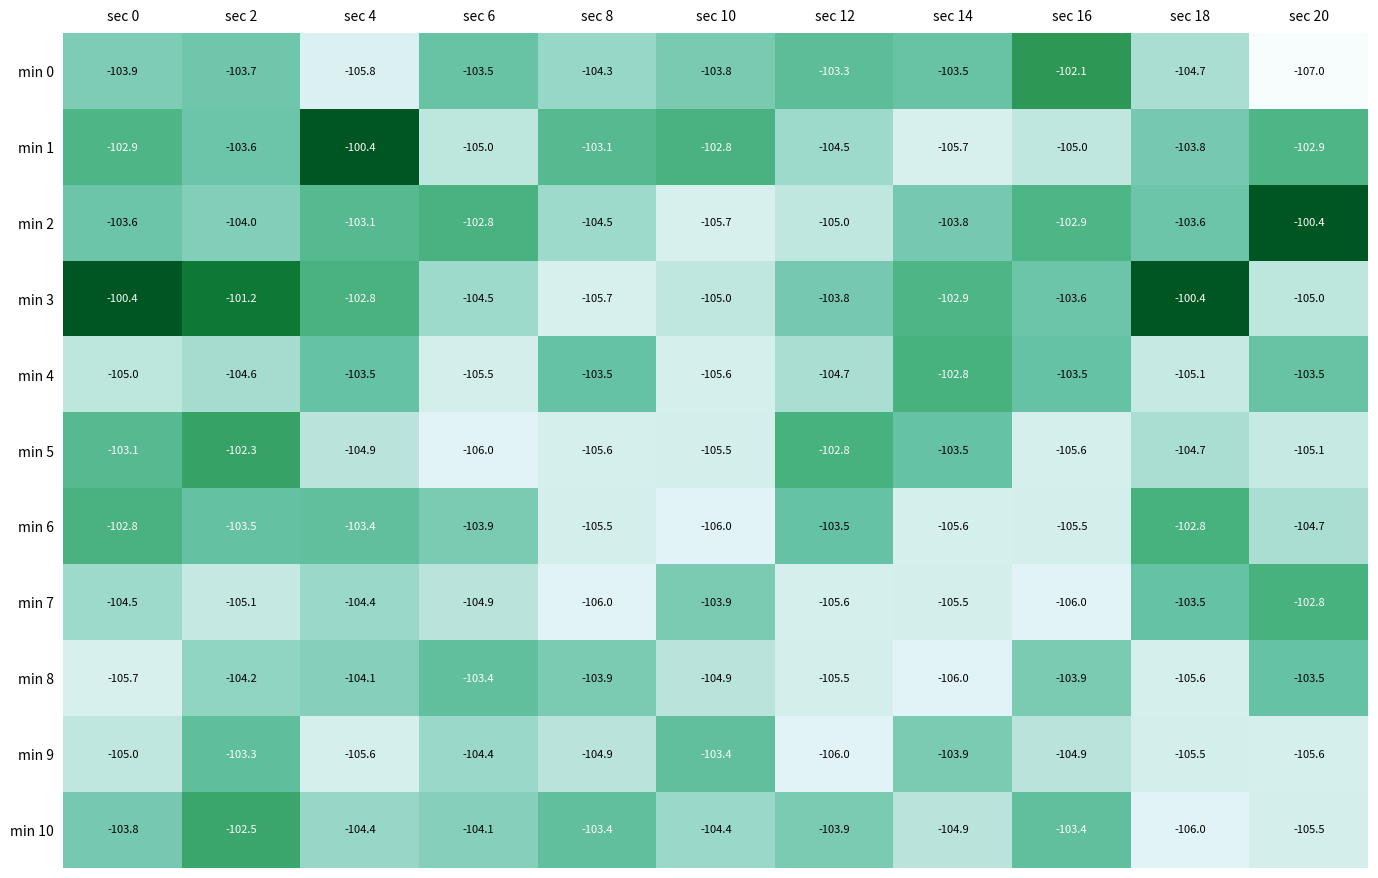

Rank the series at sec 2 from highest to lowest value.

min 3, min 5, min 10, min 9, min 6, min 1, min 0, min 2, min 8, min 4, min 7